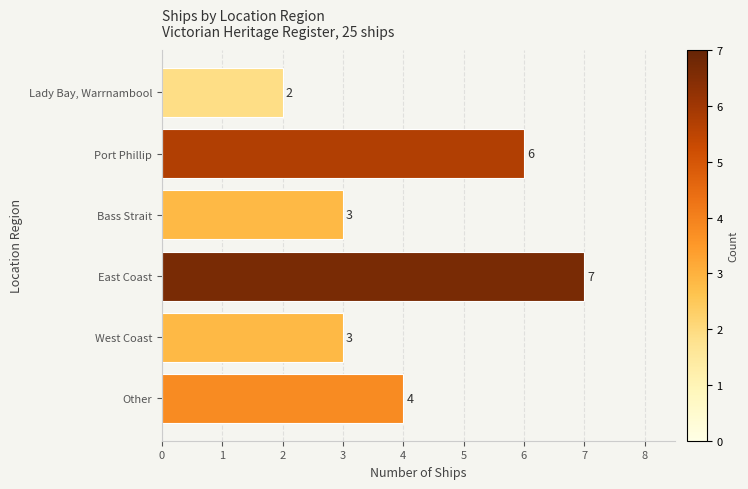

Reading top to bottom, extract all data points from this chart.

2	6	3	7	3	4